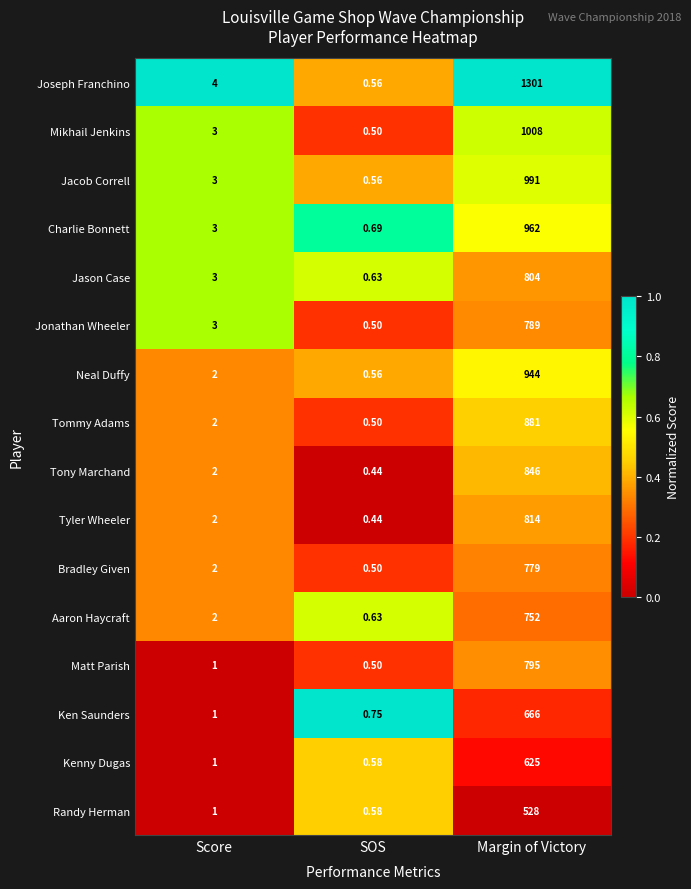

What is the total value across all series at SOS?

8.9